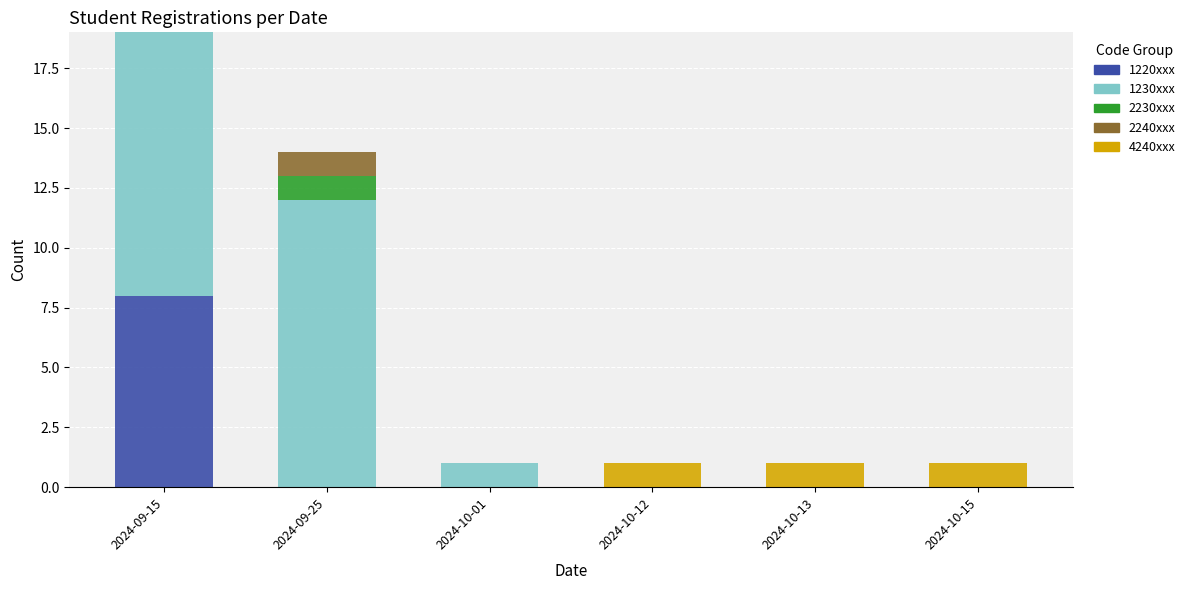

Does the chart contain stacked bars?

Yes